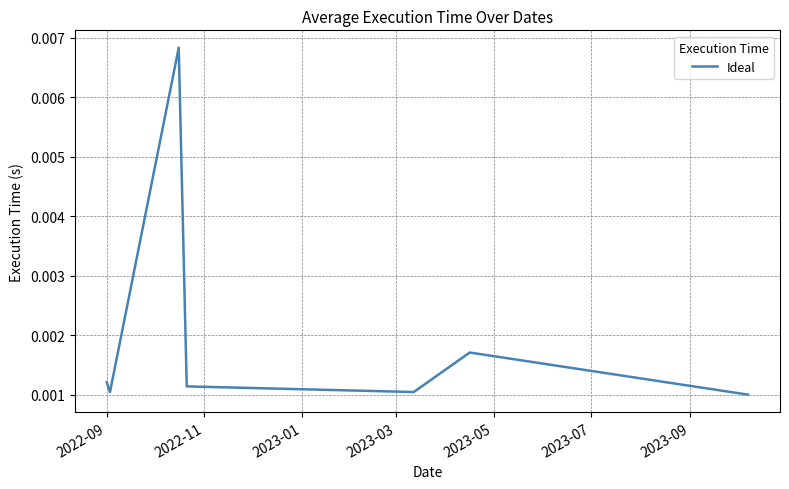

True or false: the data has more than 1 interior local peaks.

True